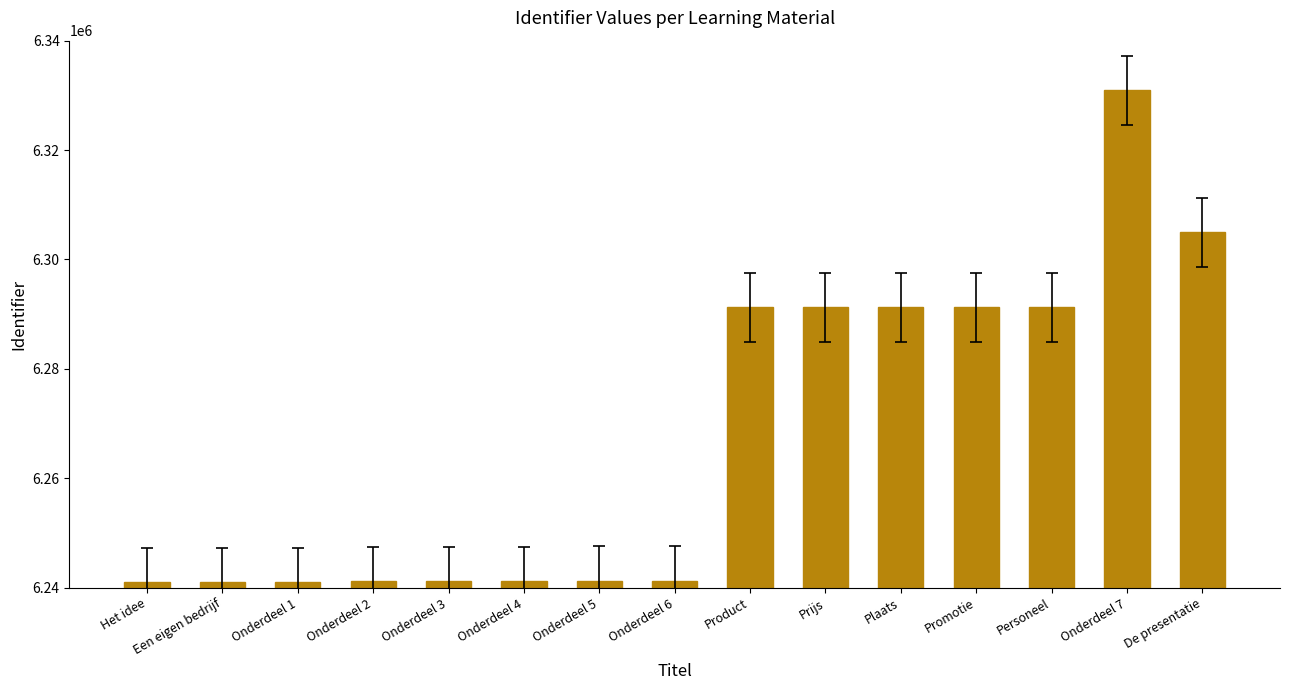

What is the label of the 13th bar from the right?

Onderdeel 1